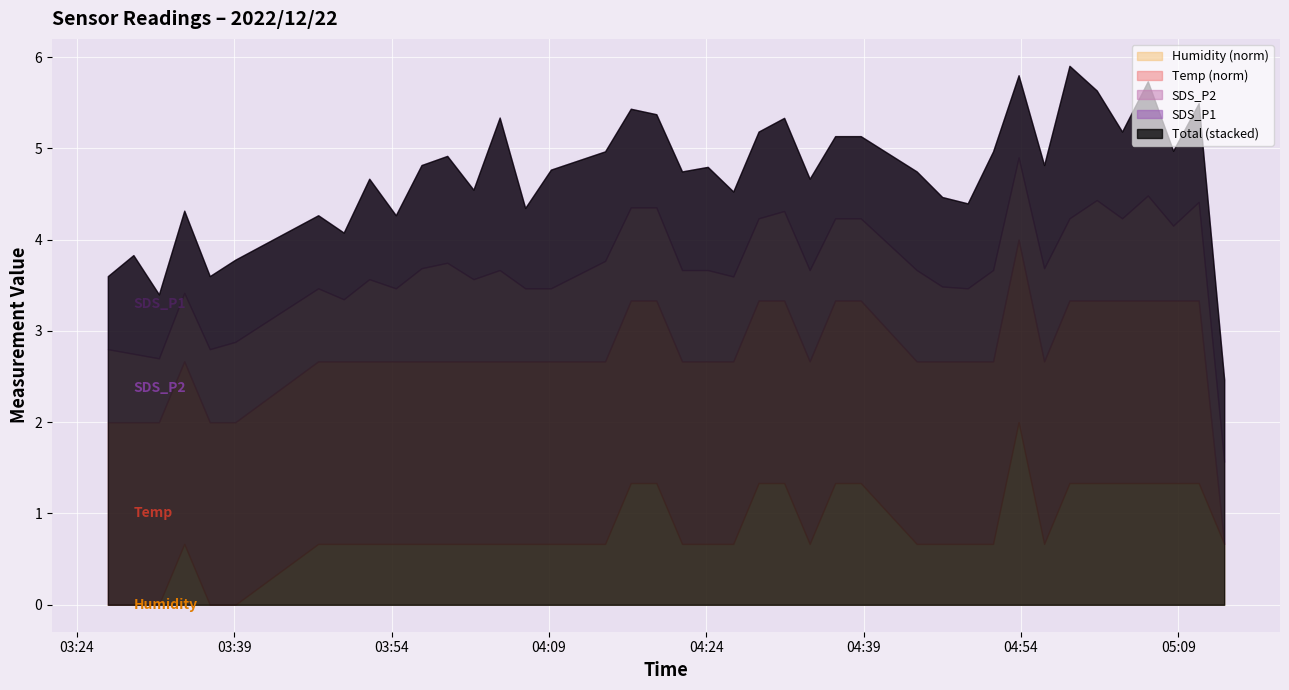

Is it true that Humidity equals 86.1 at 2022/12/22 04:58:37?

False